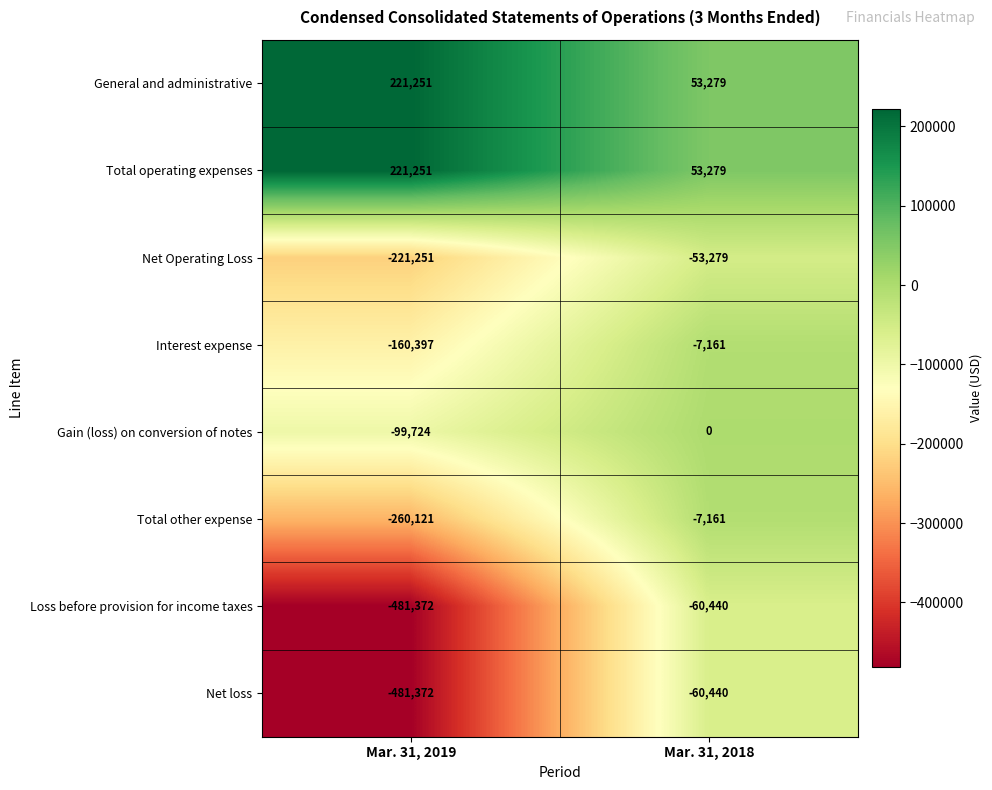

At which category is the sum across all series the highest?

Mar. 31, 2018